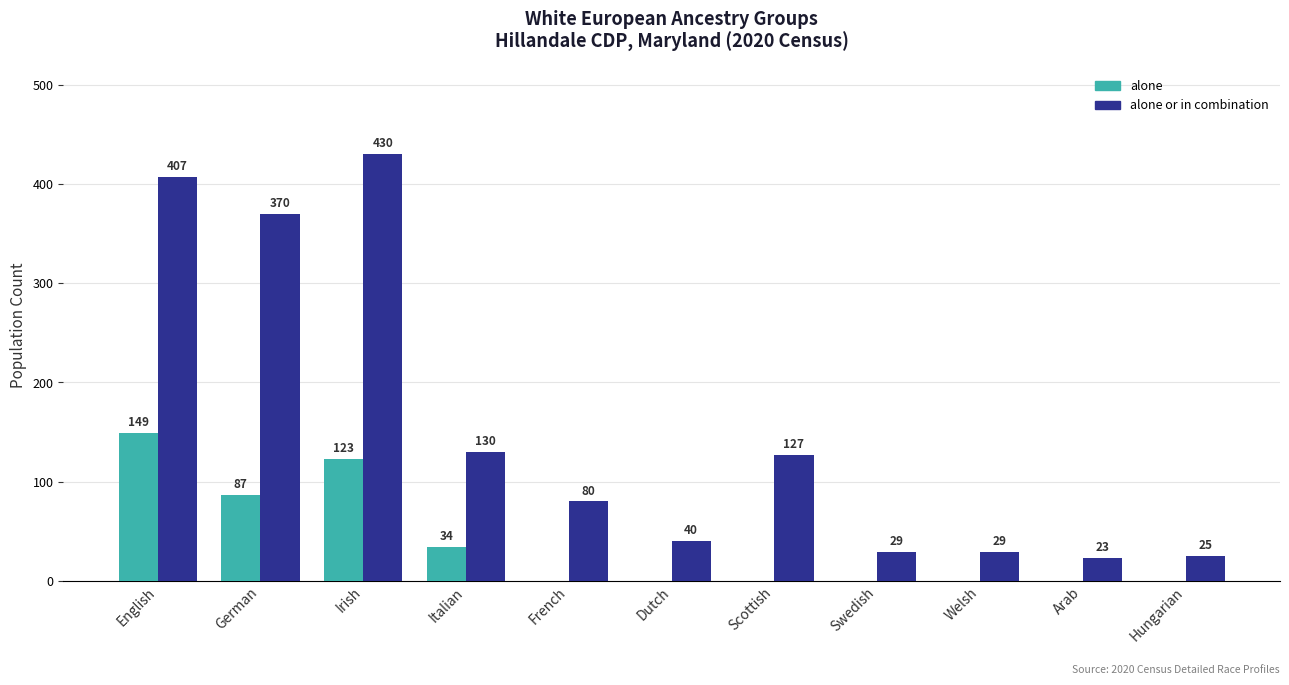

At which label does alone or in combination first exceed 80?

English